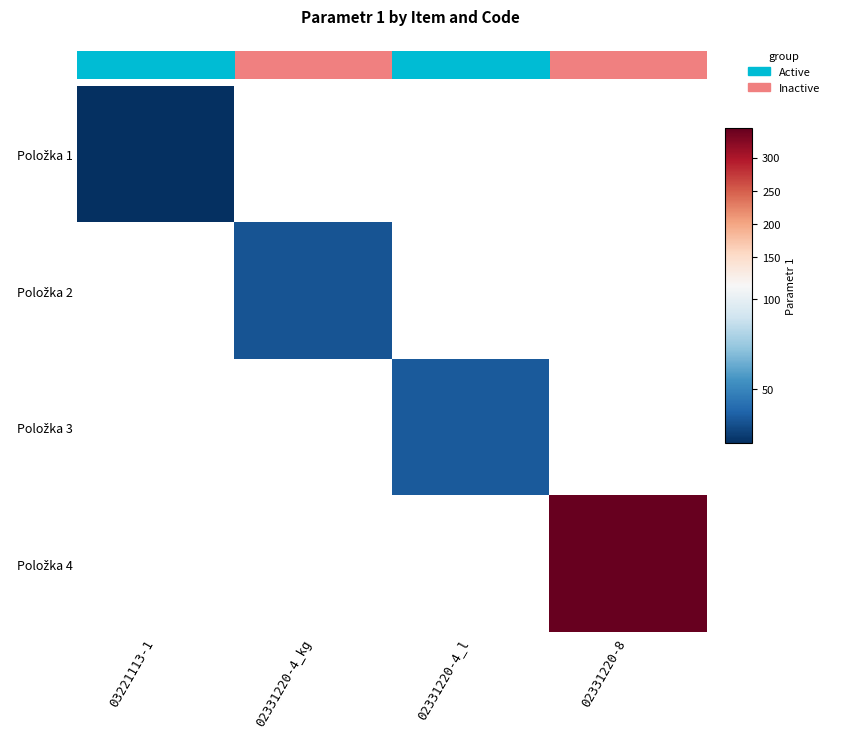

Between 03221113-1 and 02331220-8, which is larger?

02331220-8